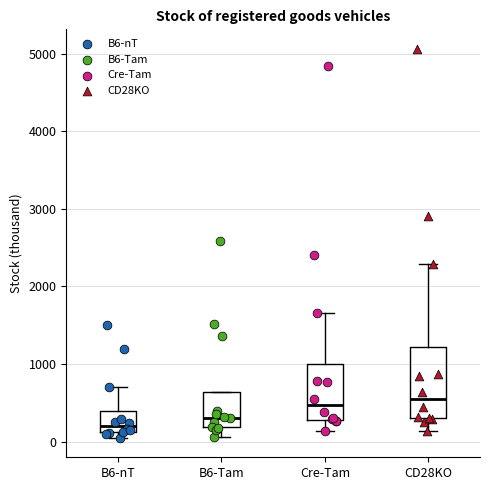

Reading left to right, read every box against the y-axis: the position of its median line, the range the box covers, and the ends of its whiskers. The values are not printed on the chart, so give them approximately, as read against the axis.

B6-nT: median 200, box 100 to 400, whiskers 0 to 700
B6-Tam: median 300, box 200 to 600, whiskers 100 to 600
Cre-Tam: median 500, box 300 to 1000, whiskers 100 to 1700
CD28KO: median 500, box 300 to 1200, whiskers 100 to 2300